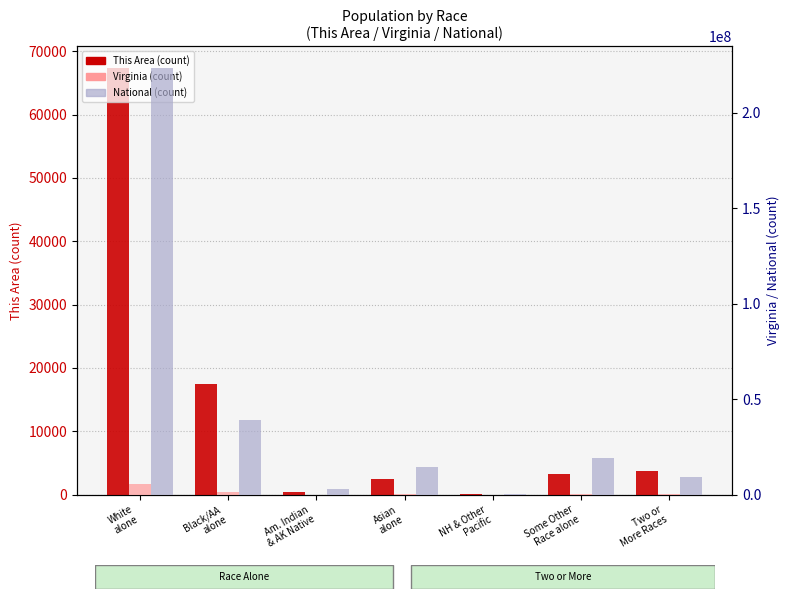

What is the value of the This Area bar at the 1st from the left?

67409